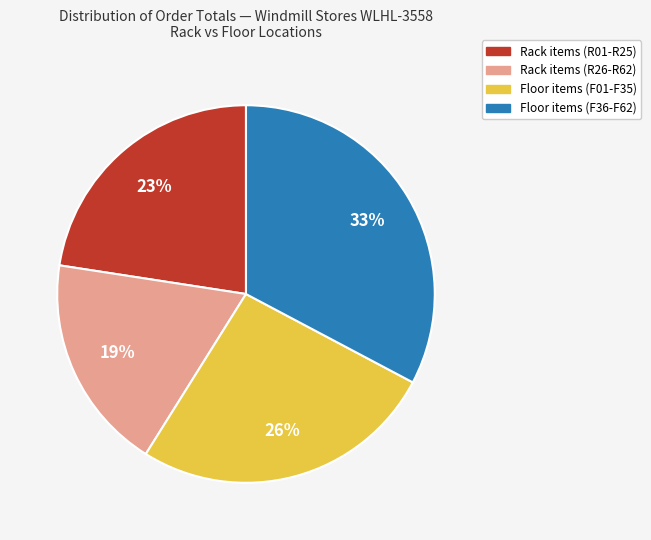

Which category has the biggest portion of the pie?

Floor items (F36-F62)